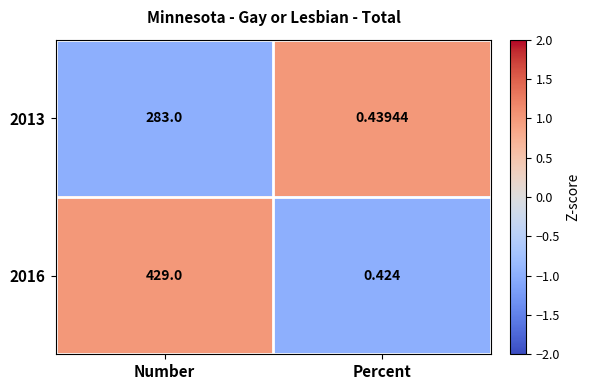

How many categories are shown in the chart?

2